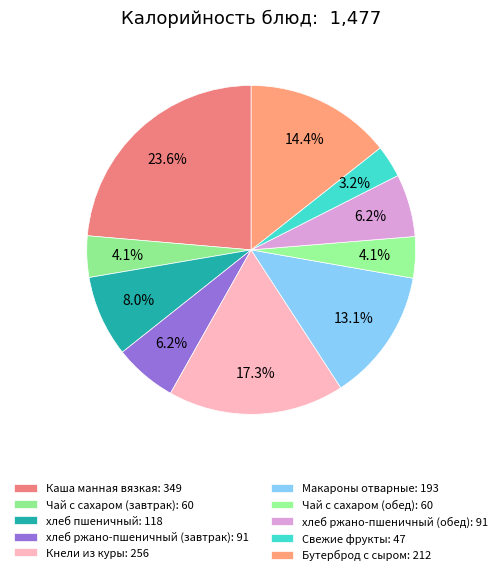

How much of the chart is everything except Чай с сахаром (обед)?

95.9%